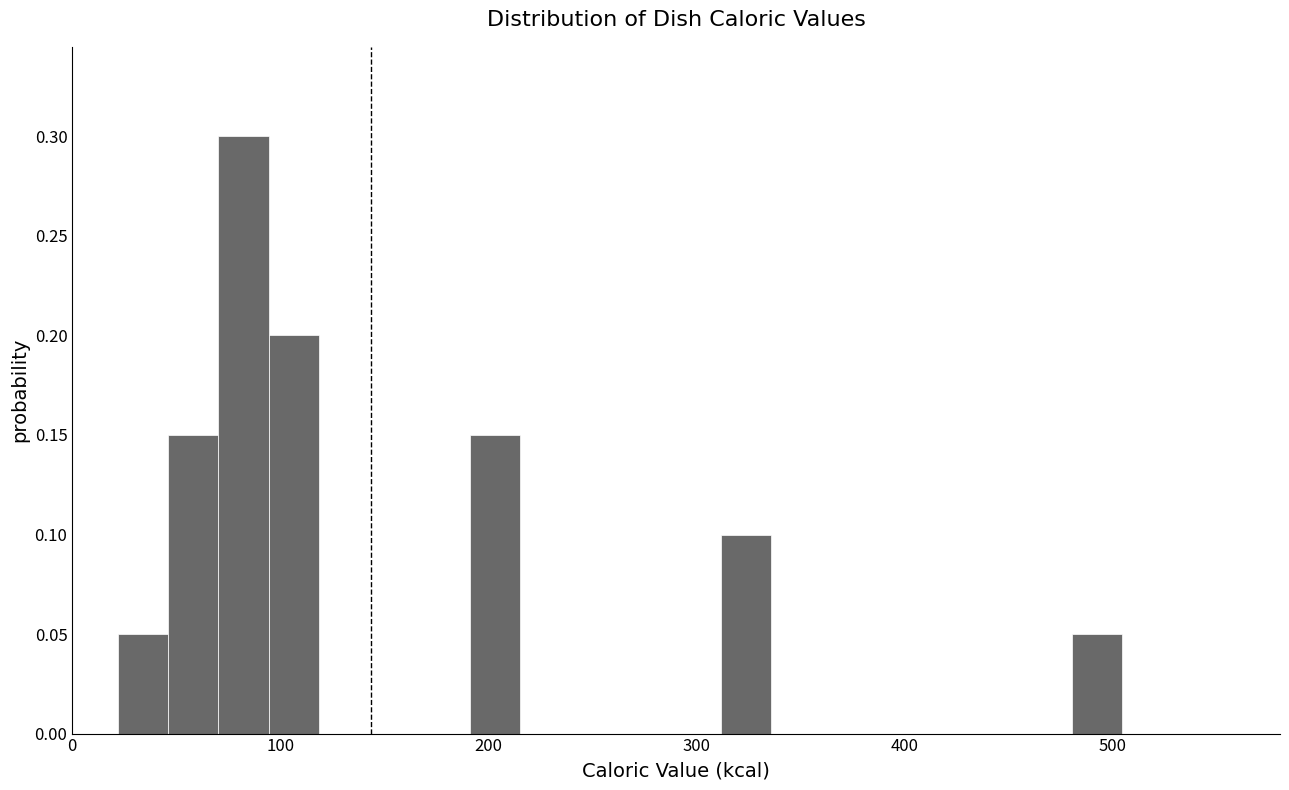

Around what value on the x-axis is the tallest bar? Give the approximate position of its centre, as read against the axis.

80